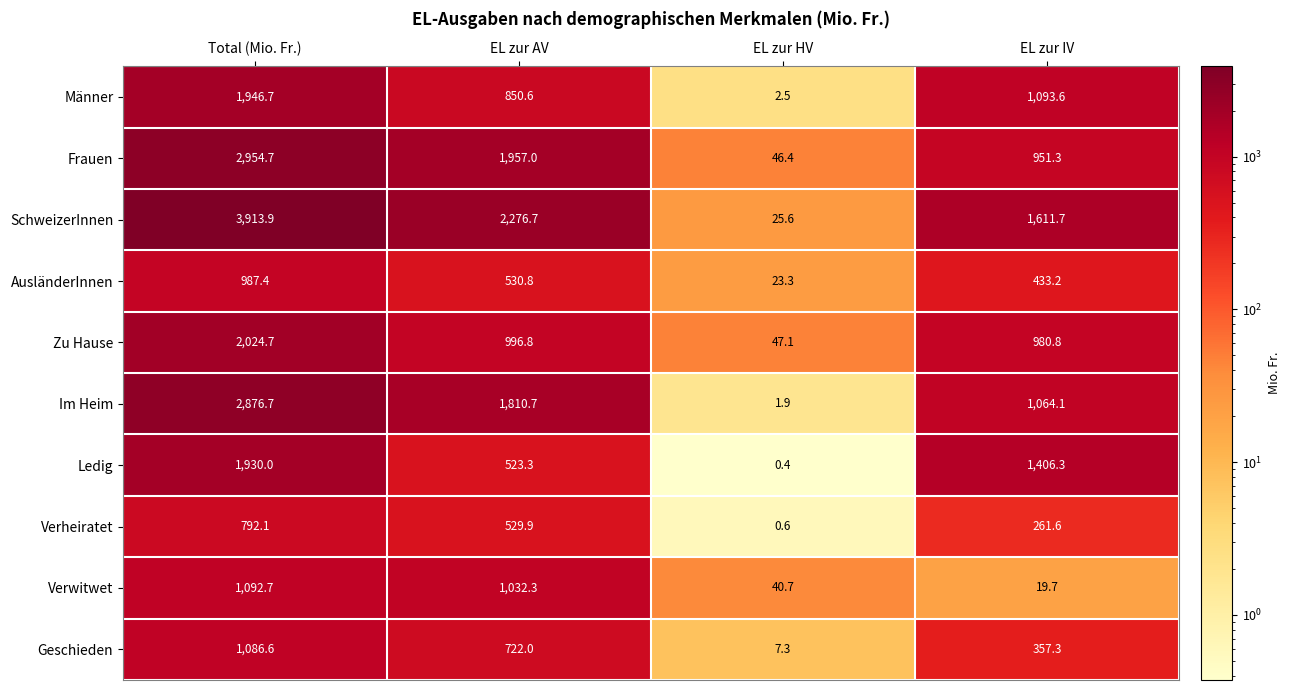

Rank the categories by Verwitwet value from lowest to highest.

EL zur IV, EL zur HV, EL zur AV, Total (Mio. Fr.)